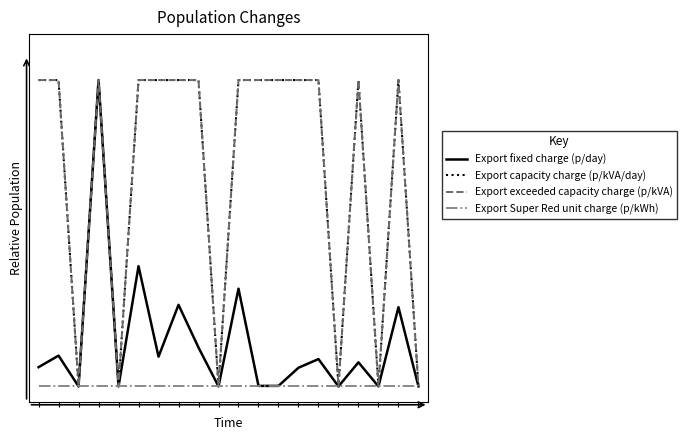

Does the chart have visible grid lines?

No